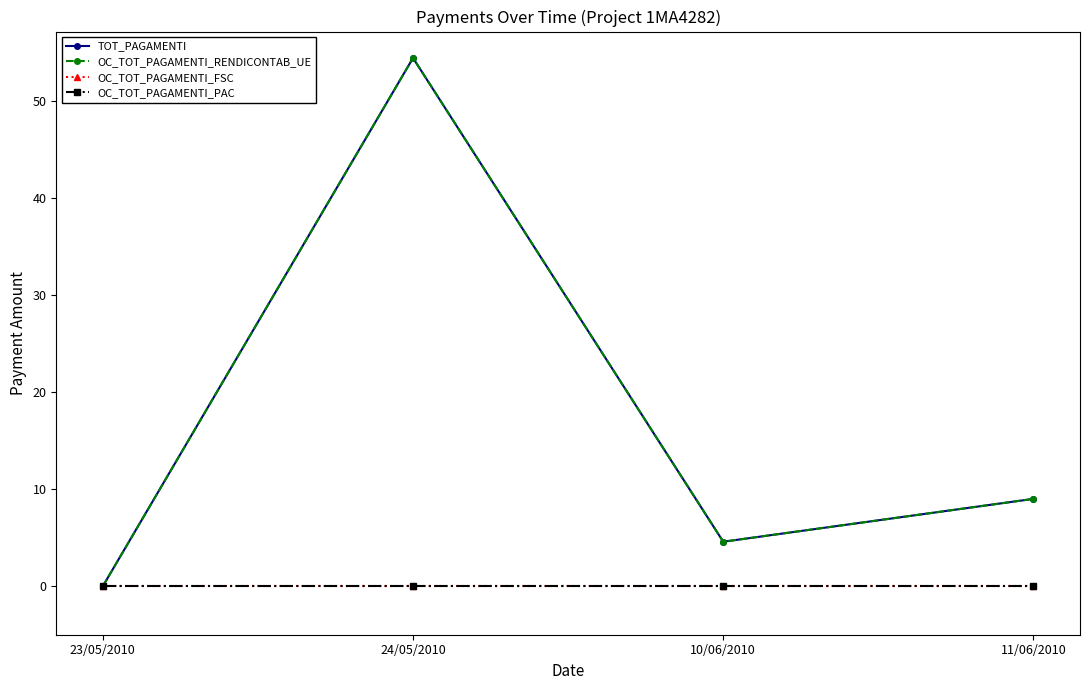

Which series has the largest range (max minus min)?

TOT_PAGAMENTI